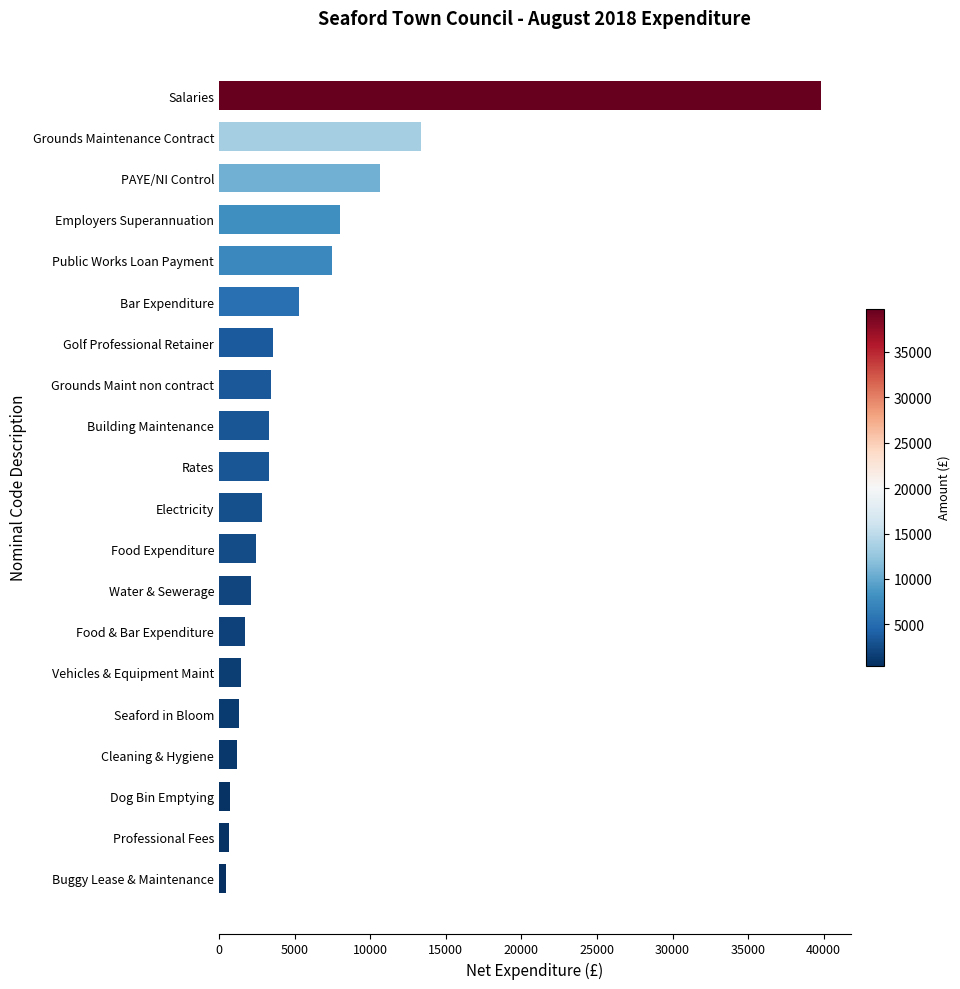

What is the difference between the second highest and second lowest values?

12694.6